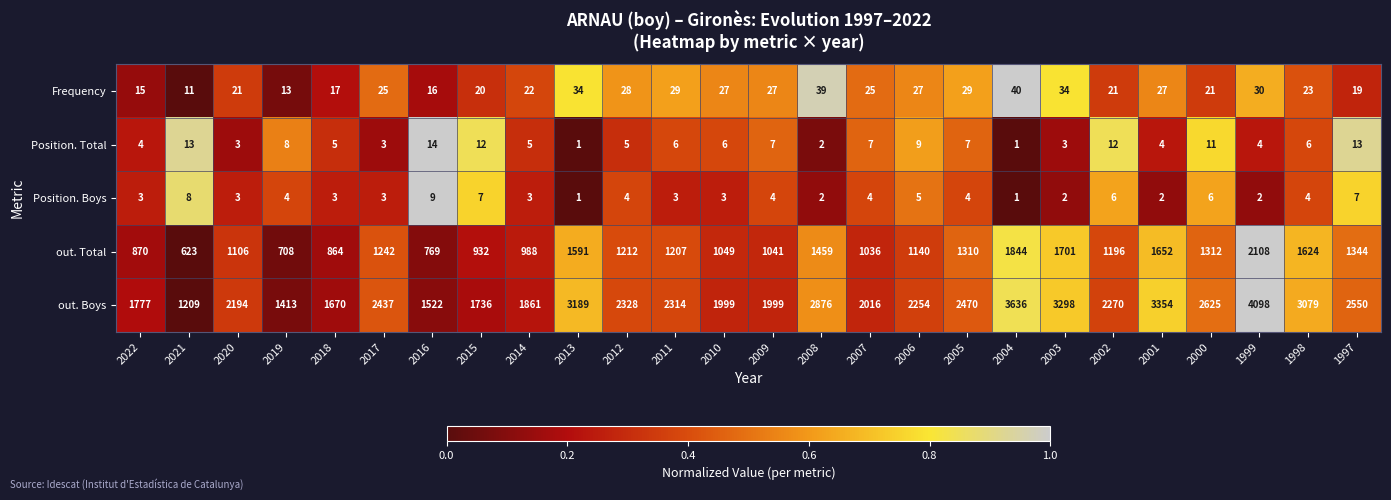

Is it true that Position. Boys equals 3 at 2018?

True